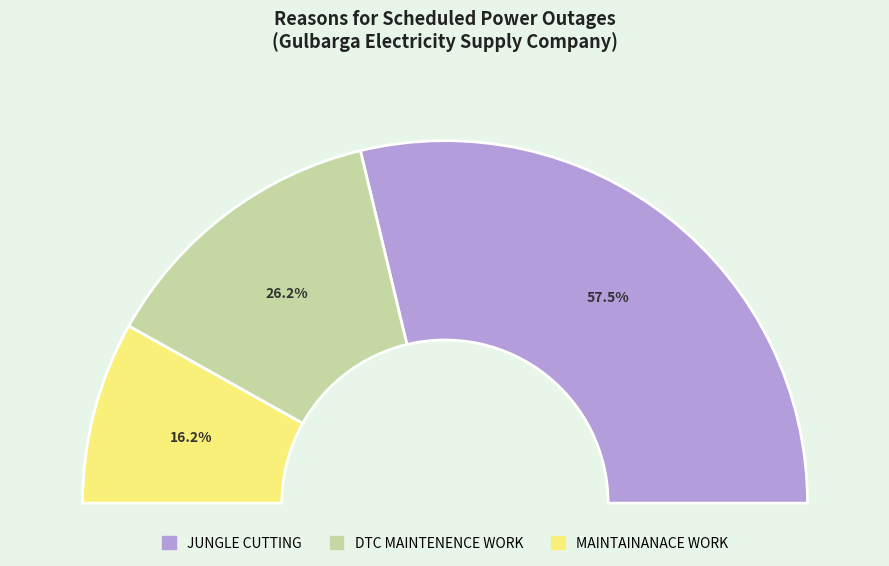

To the nearest percent, what is the combined percentage of MAINTAINANACE WORK and JUNGLE CUTTING?

74%